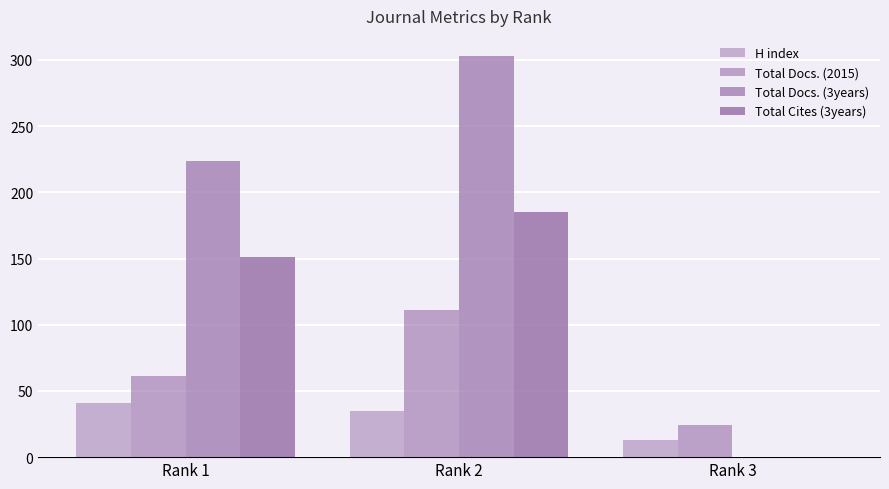

Does the chart contain stacked bars?

No